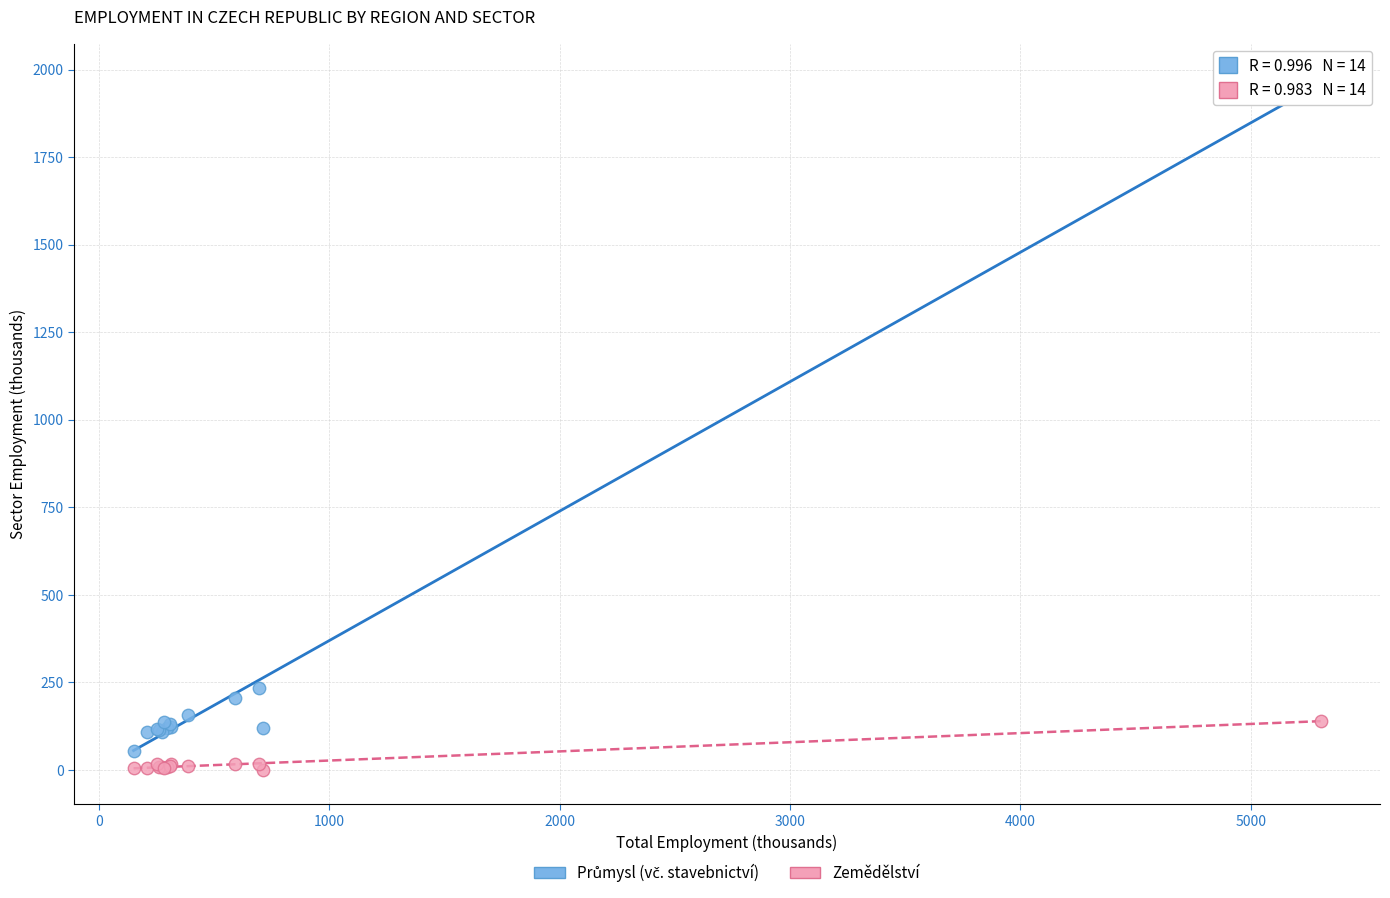

Which series contains the lowest Y value?

Zemědělství